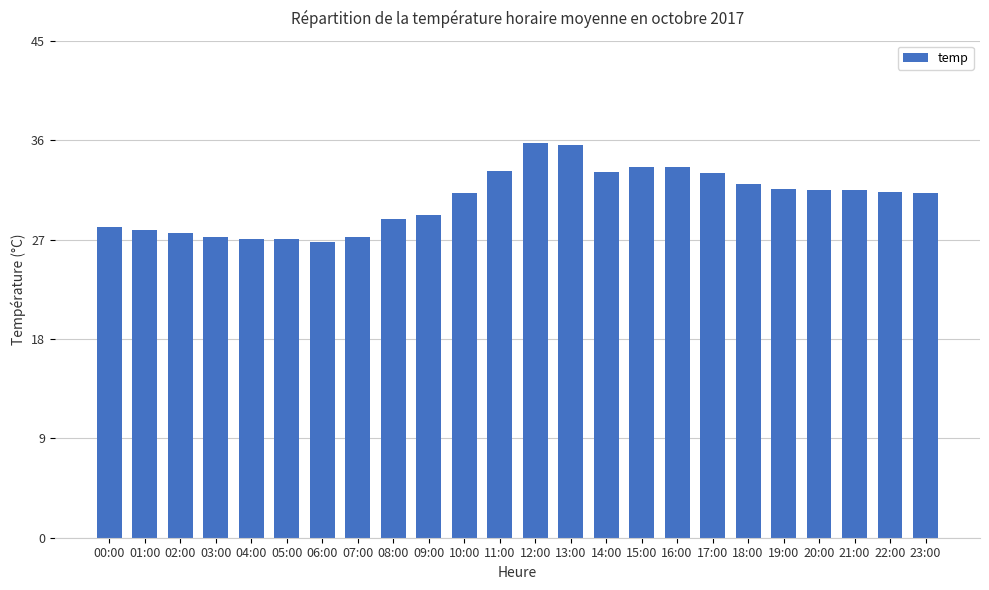

What is the label of the 1st bar from the right?

23:00